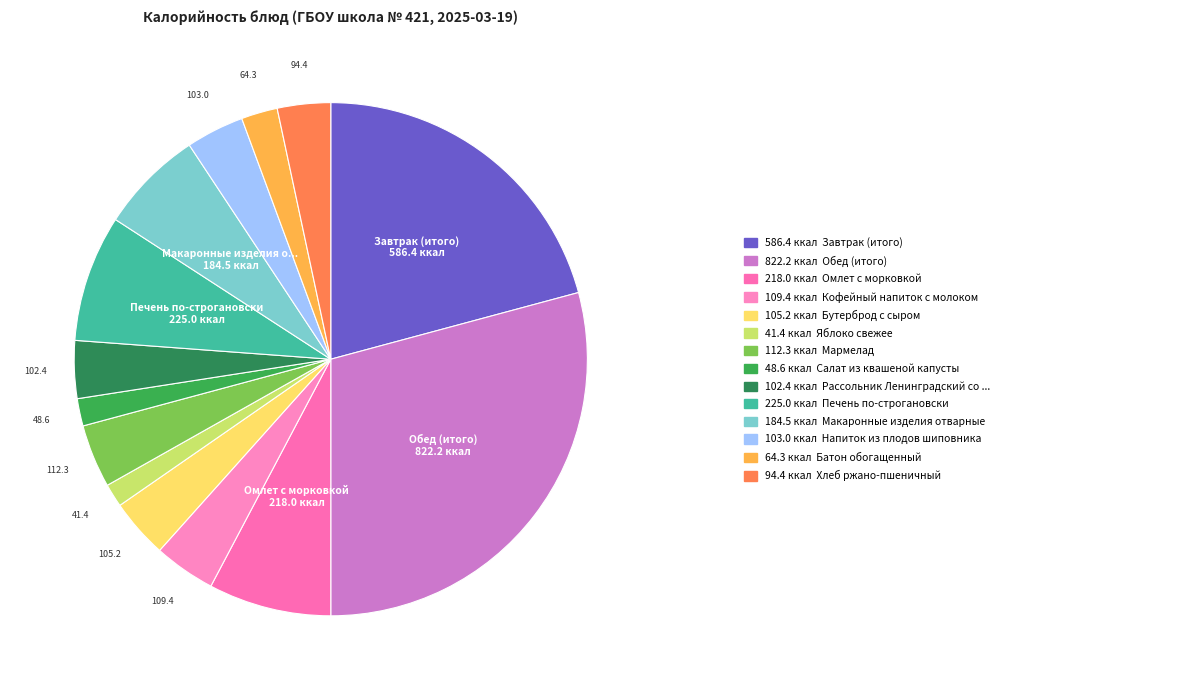

Is there a majority slice in this chart?

No